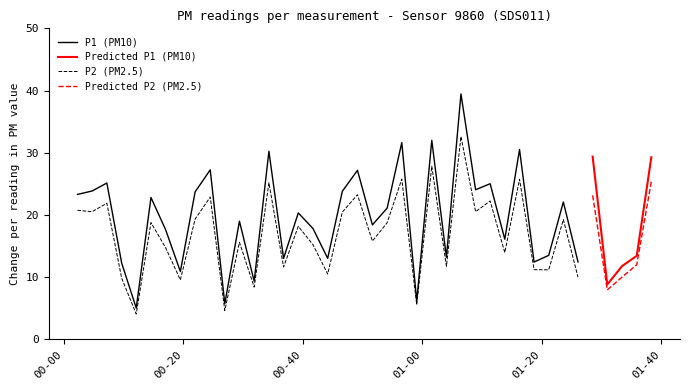

How many values in the P1 series are below 20?

20